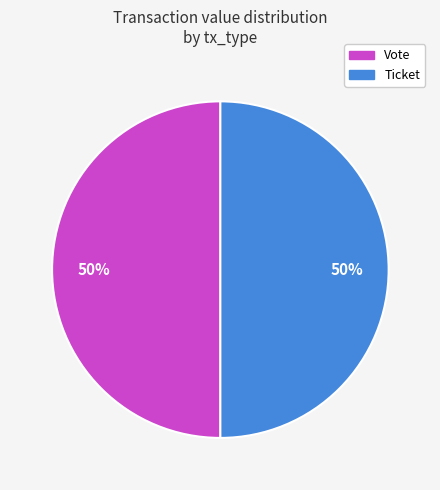

To the nearest percent, what is the average slice percentage?

50%